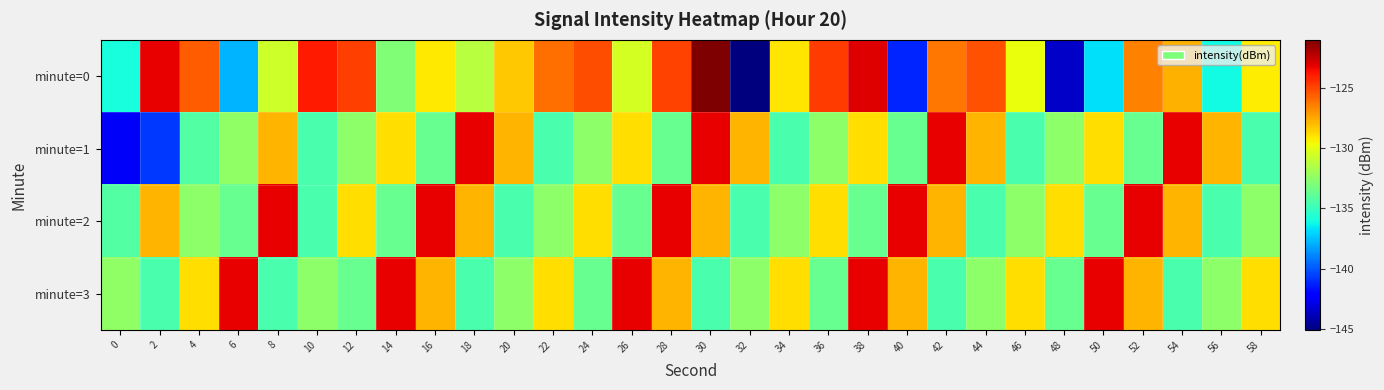

At 32, list the series in order from smallest to largest.

minute=0, minute=2, minute=3, minute=1